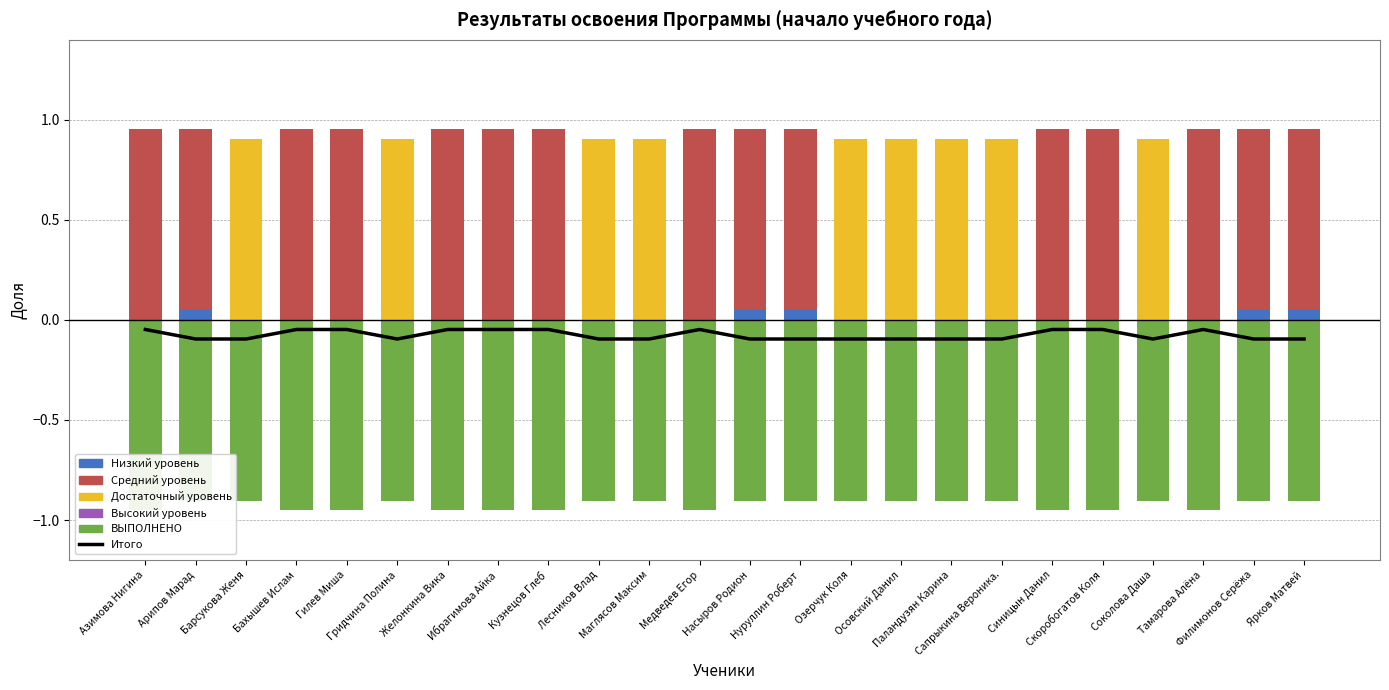

Which has a higher value, Азимова Нигина or Медведев Егор?

Азимова Нигина